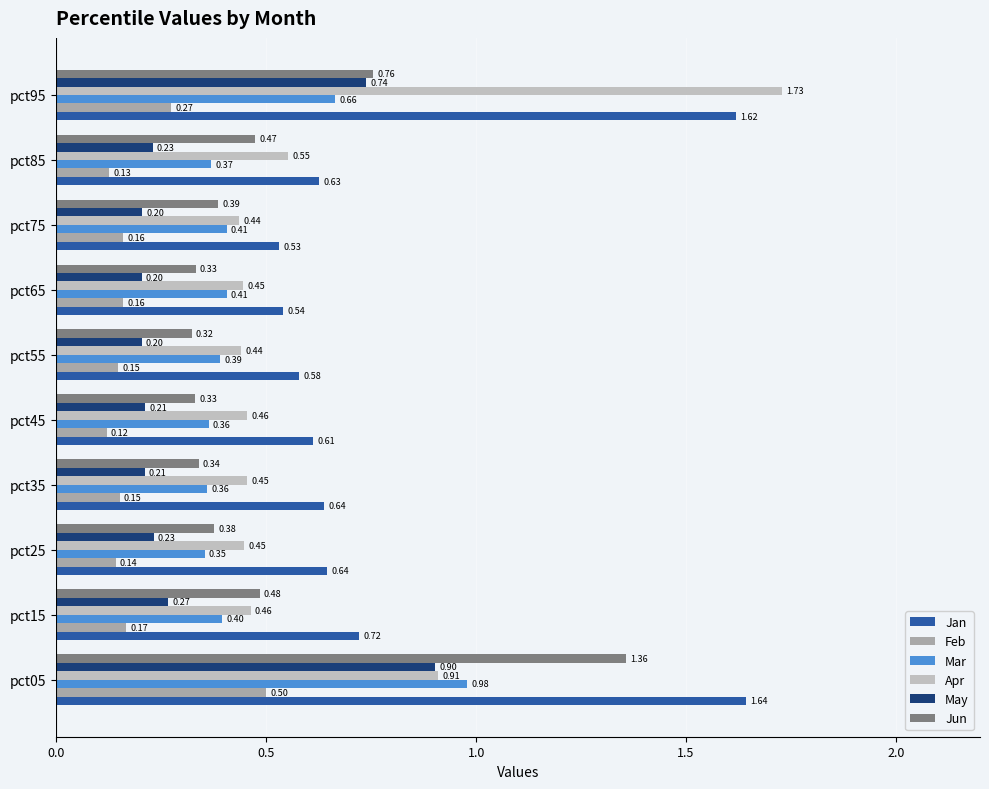

How many distinct data groups are displayed?

6